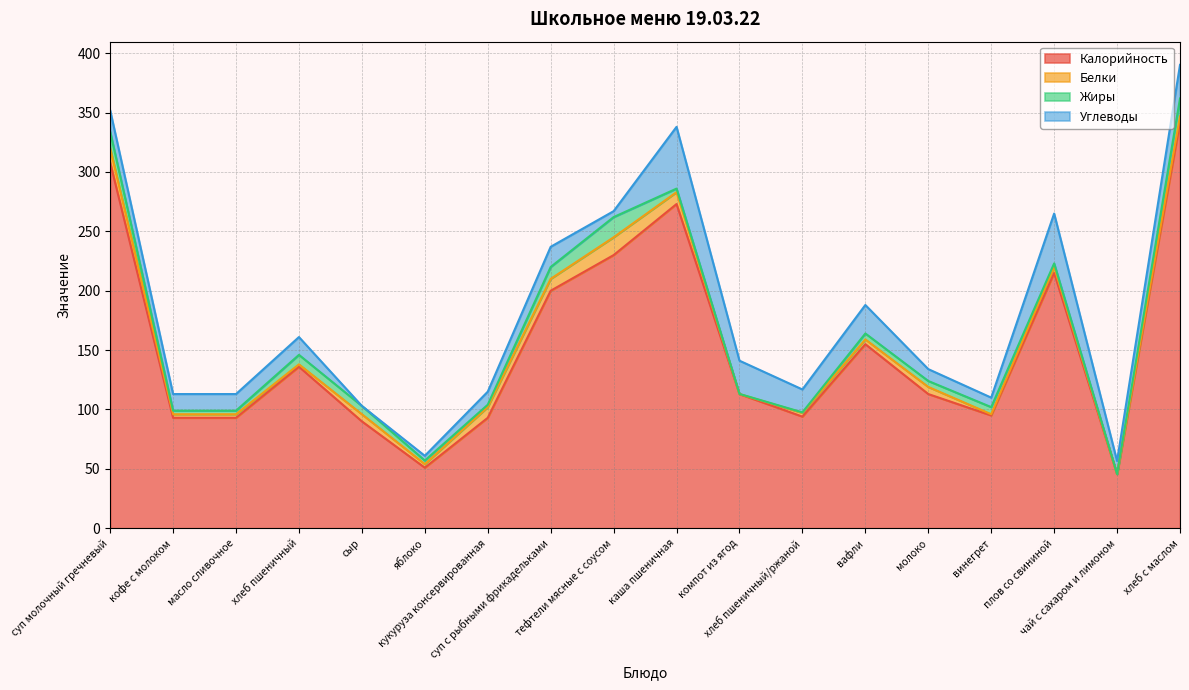

At which category does Углеводы reach its first local peak?

хлеб пшеничный